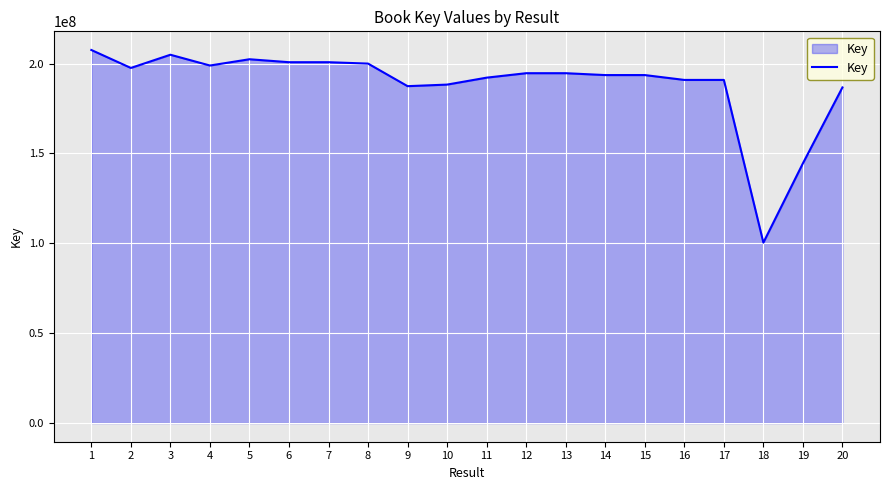

The value at 20 is 322186220. True or false?

False